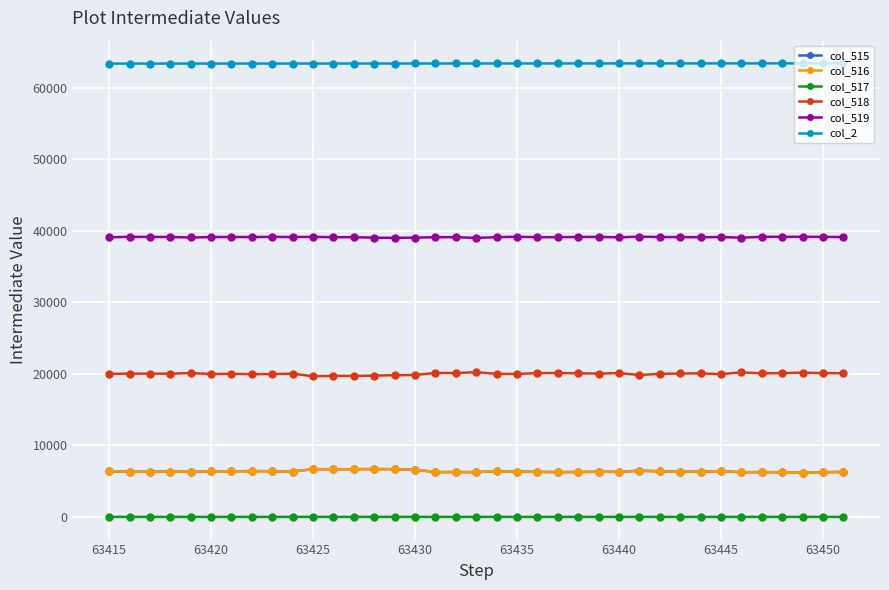

True or false: col_519 has more than 0 interior local peaks.

True